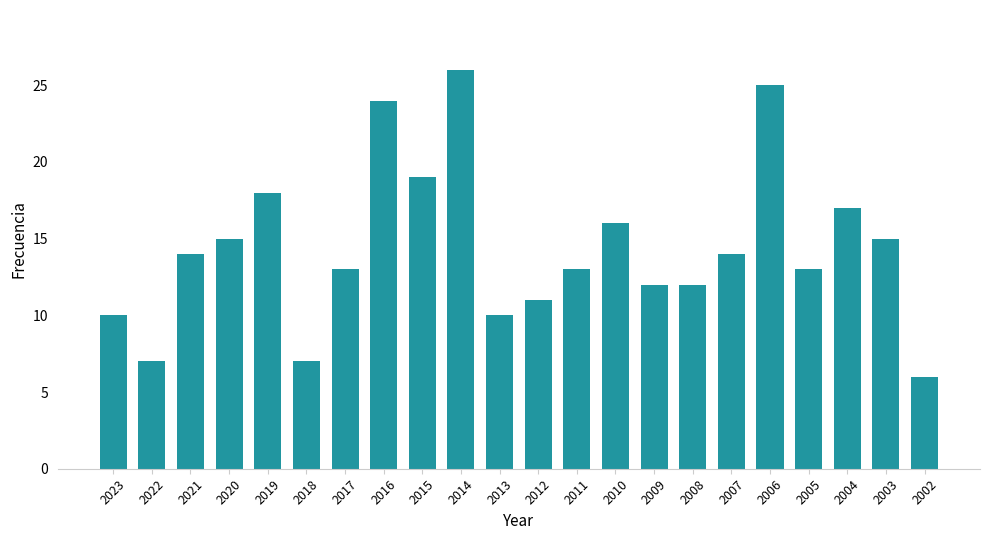

Read the value at 2016.

24